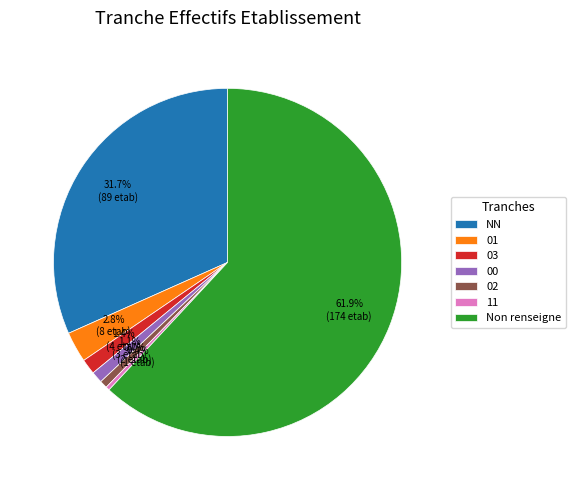

To the nearest percent, what is the average slice percentage?

14%